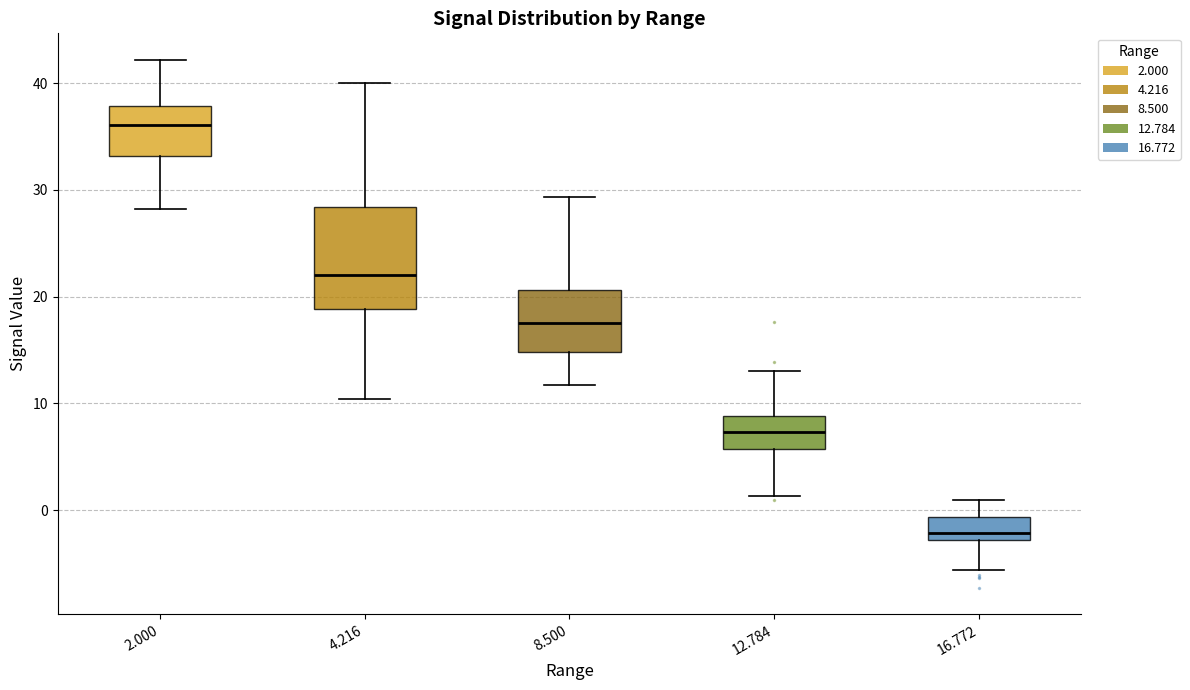

Reading left to right, read every box against the y-axis: the position of its median line, the range the box covers, and the ends of its whiskers. The values are not printed on the chart, so give them approximately, as read against the axis.

2.000: median 36, box 33 to 38, whiskers 28 to 42
4.216: median 22, box 19 to 28, whiskers 10 to 40
8.500: median 18, box 15 to 21, whiskers 12 to 29
12.784: median 7, box 6 to 9, whiskers 1 to 13
16.772: median -2, box -3 to -1, whiskers -6 to 1